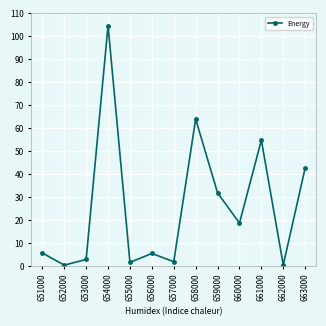

What is the average value?

25.8